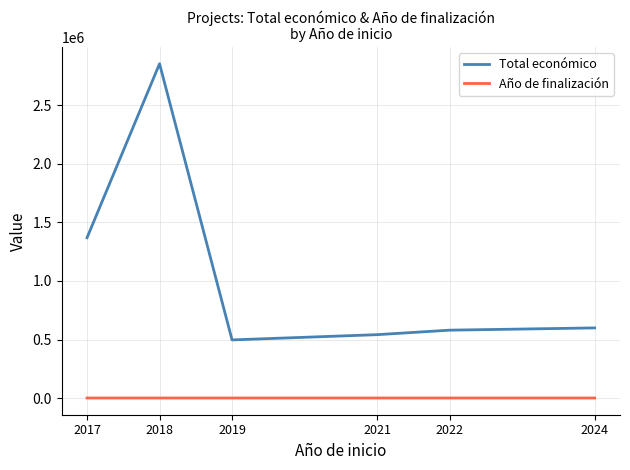

Rank the series by their maximum value, from highest to lowest.

Total económico, Año de finalización